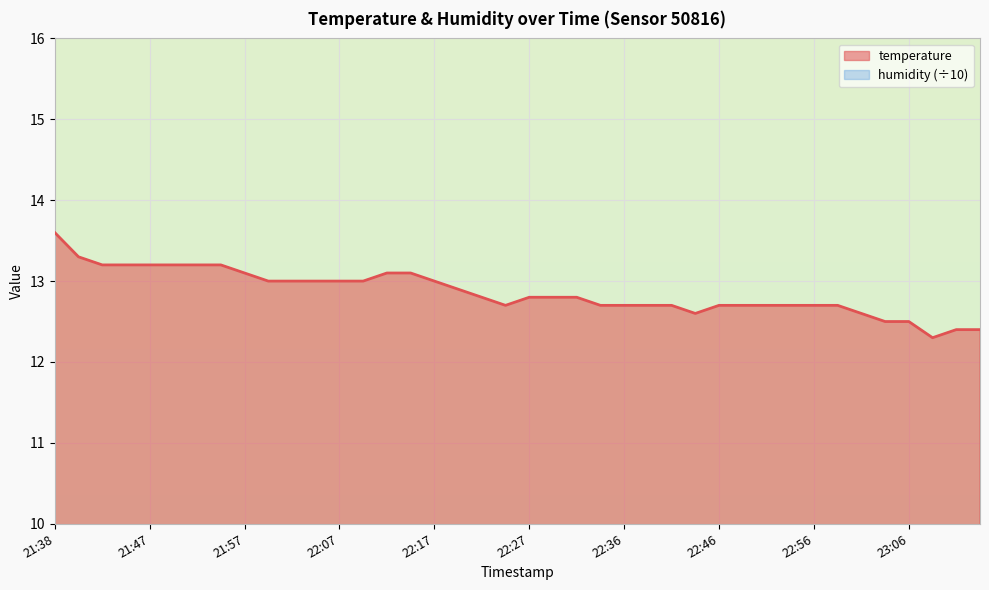

How many points are lower than both their immediate neighbors (excluding endpoints)?

3